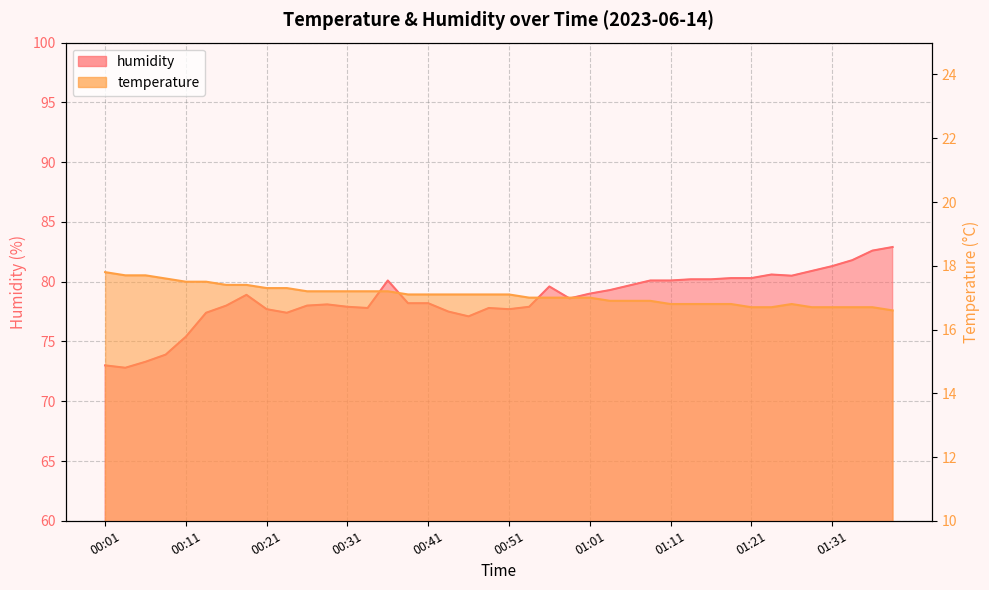

Reading left to right, extract all data points from this chart.

temperature: 00:01=17.8	00:04=17.7	00:06=17.7	00:08=17.6	00:11=17.5	00:14=17.5	00:16=17.4	00:18=17.4	00:21=17.3	00:23=17.3	00:26=17.2	00:28=17.2	00:31=17.2	00:33=17.2	00:36=17.2	00:38=17.1	00:41=17.1	00:43=17.1	00:46=17.1	00:48=17.1	00:51=17.1	00:53=17.0	00:56=17.0	00:58=17.0	01:01=17.0	01:03=16.9	01:06=16.9	01:08=16.9	01:11=16.8	01:13=16.8	01:16=16.8	01:18=16.8	01:21=16.7	01:23=16.7	01:26=16.8	01:28=16.7	01:31=16.7	01:33=16.7	01:36=16.7	01:38=16.6
humidity: 00:01=73.0	00:04=72.8	00:06=73.3	00:08=73.9	00:11=75.4	00:14=77.4	00:16=78.0	00:18=78.9	00:21=77.7	00:23=77.4	00:26=78.0	00:28=78.1	00:31=77.9	00:33=77.8	00:36=80.1	00:38=78.2	00:41=78.2	00:43=77.5	00:46=77.1	00:48=77.8	00:51=77.7	00:53=77.9	00:56=79.6	00:58=78.6	01:01=79.0	01:03=79.3	01:06=79.7	01:08=80.1	01:11=80.1	01:13=80.2	01:16=80.2	01:18=80.3	01:21=80.3	01:23=80.6	01:26=80.5	01:28=80.9	01:31=81.3	01:33=81.8	01:36=82.6	01:38=82.9